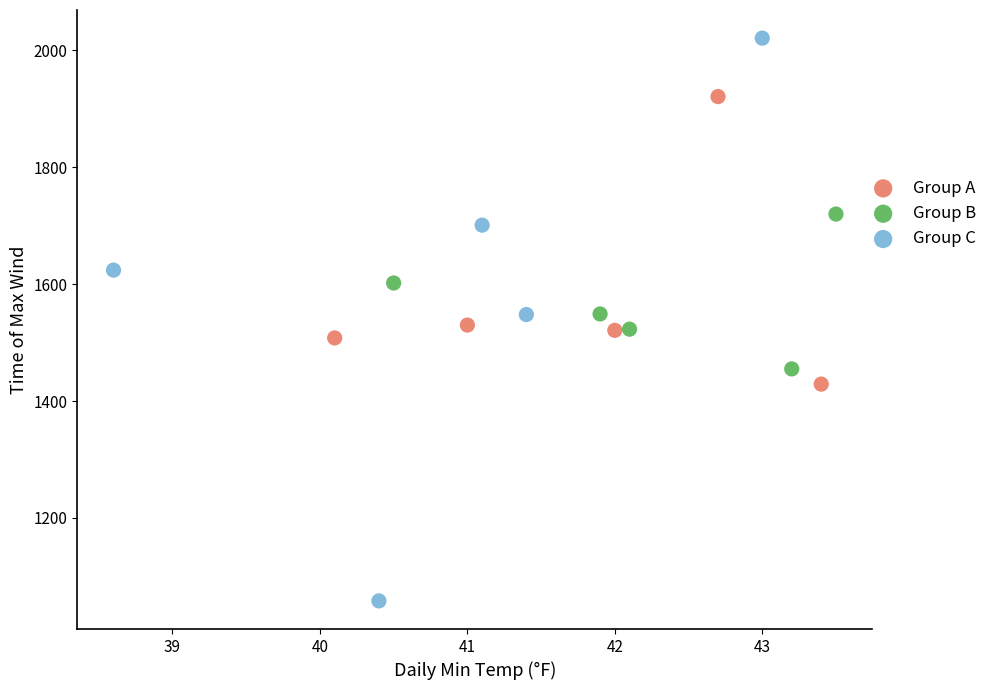

Which series contains the highest Y value?

Group C